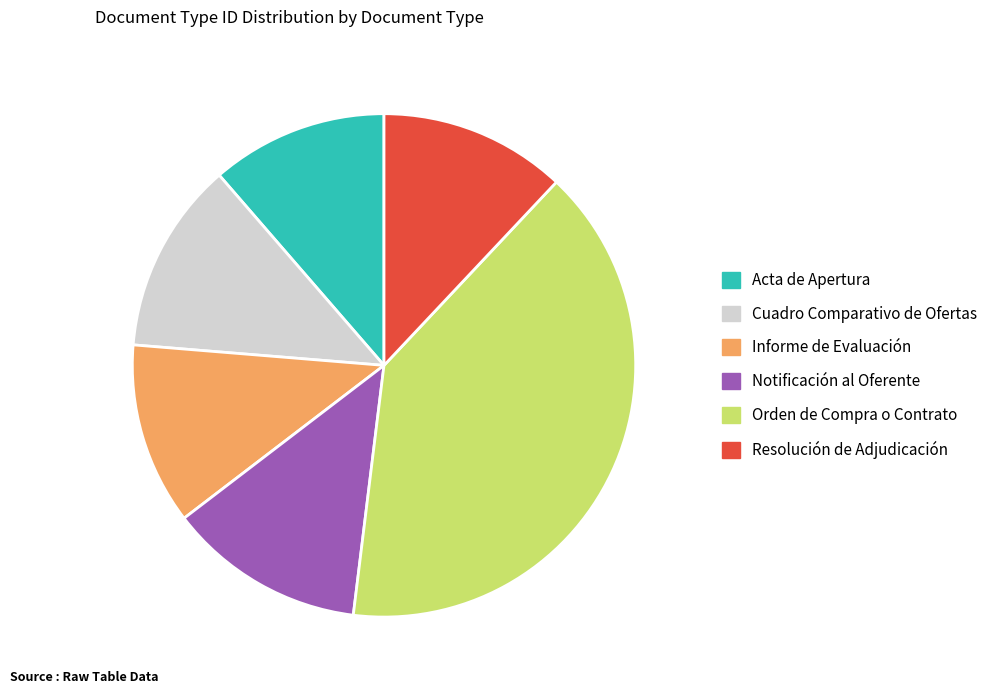

Do Orden de Compra o Contrato and Resolución de Adjudicación together represent more than half of the pie?

Yes